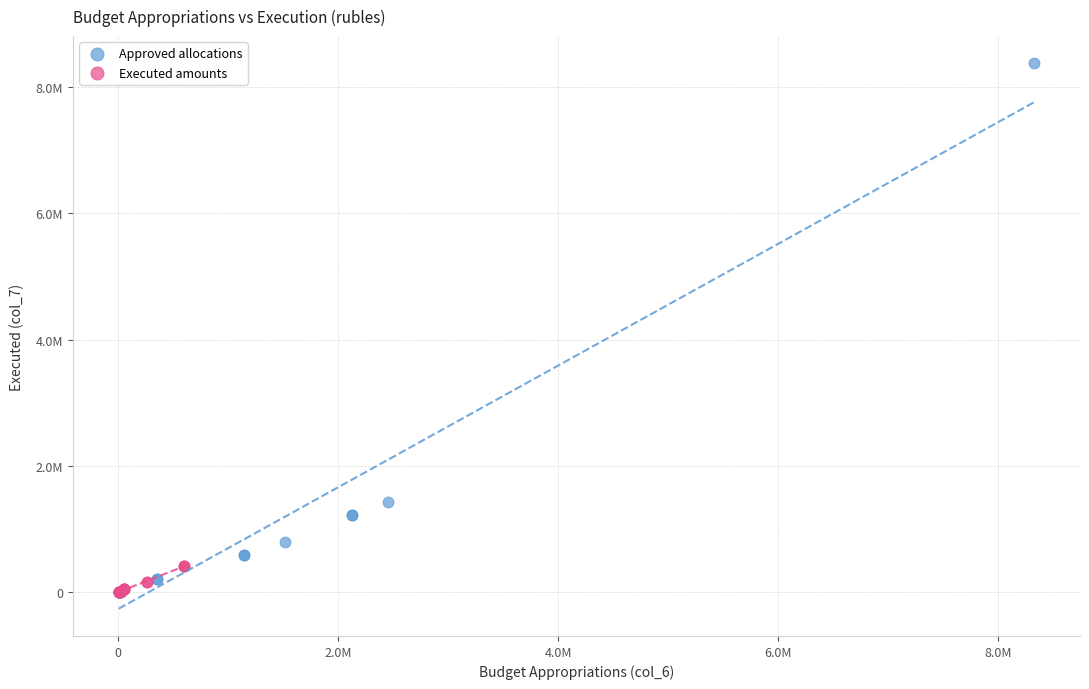

What are all the series names shown in the legend?

Approved allocations, Executed amounts